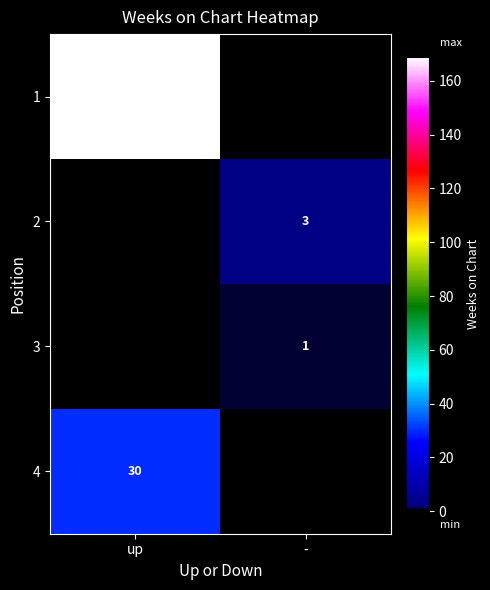

Is it true that 2 equals 3 at -?

True